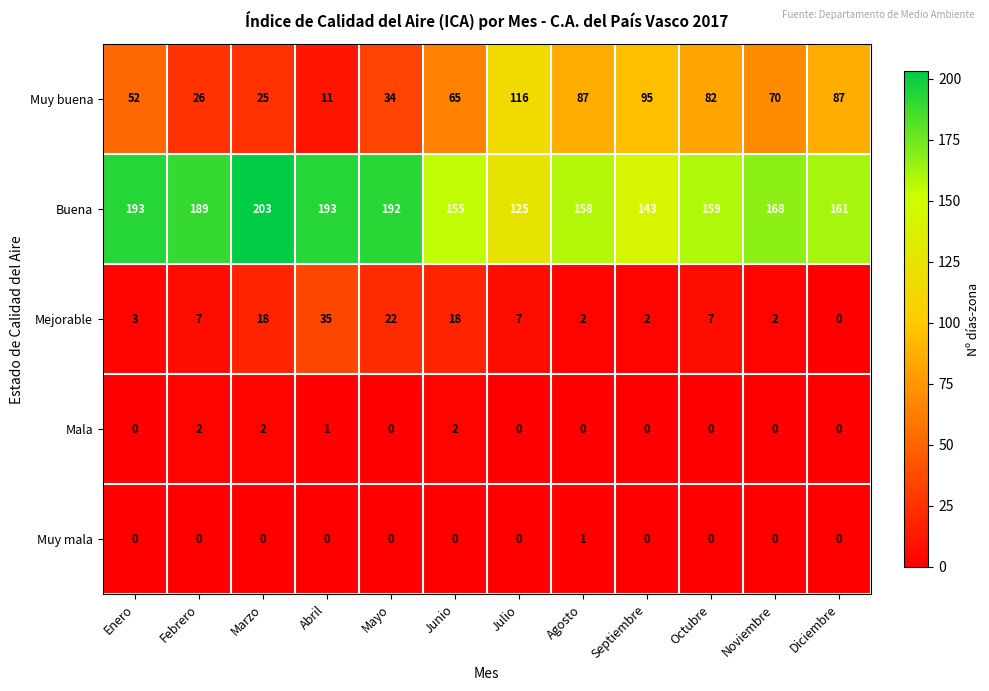

The value of Mala at Marzo is 3. True or false?

False